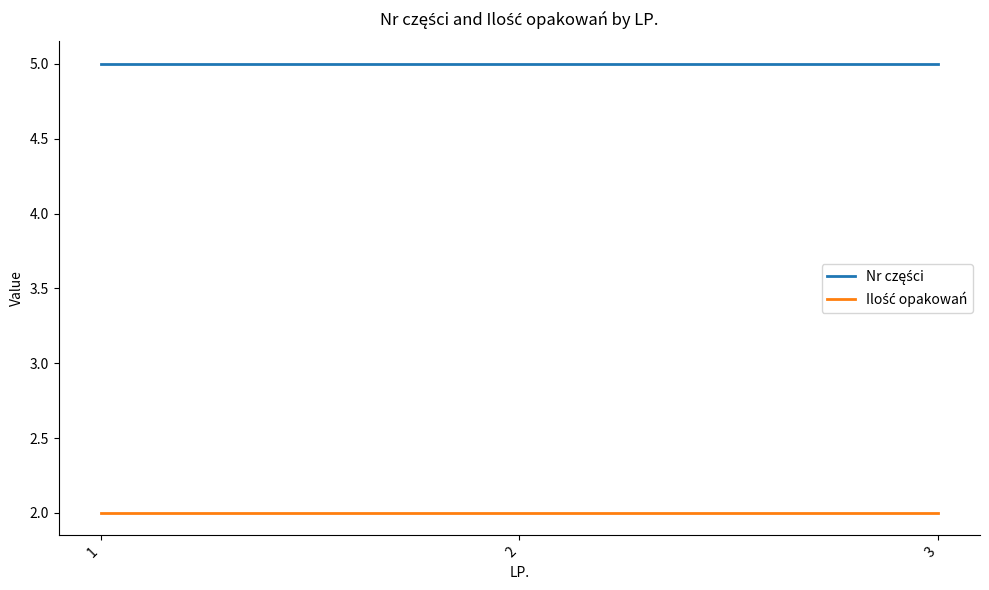

What is the total value across all series at 1?

7